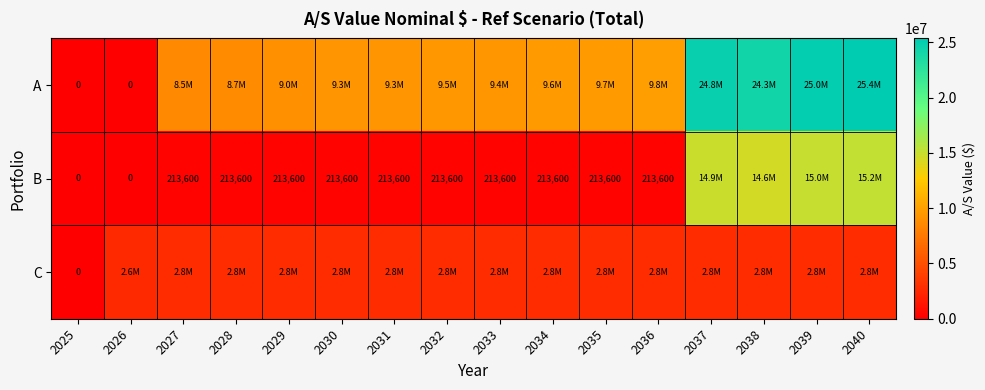

The B series shows 213600.0 at 2029. True or false?

True